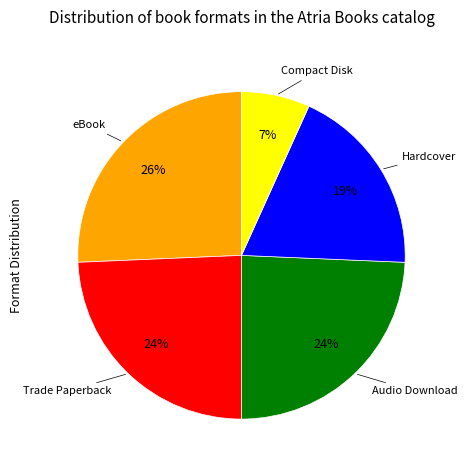

To the nearest percent, what is the average slice percentage?

20%